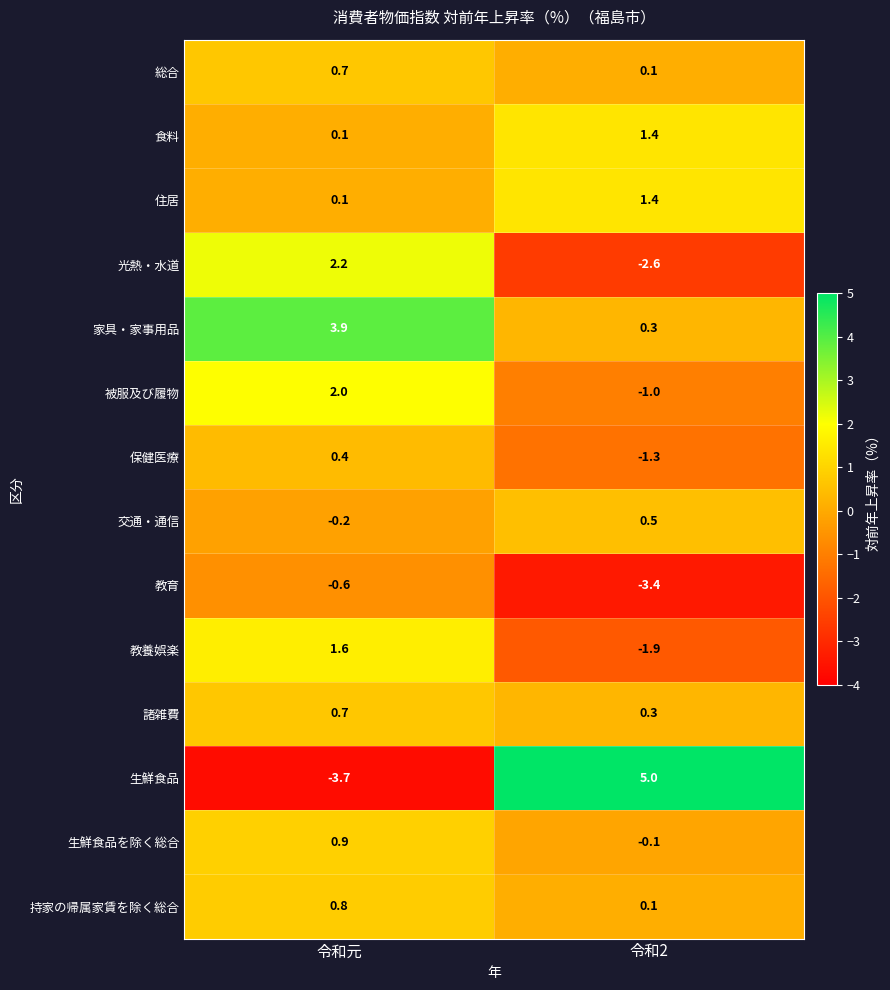

List the labels in order of 生鮮食品 value, smallest first.

令和元, 令和2